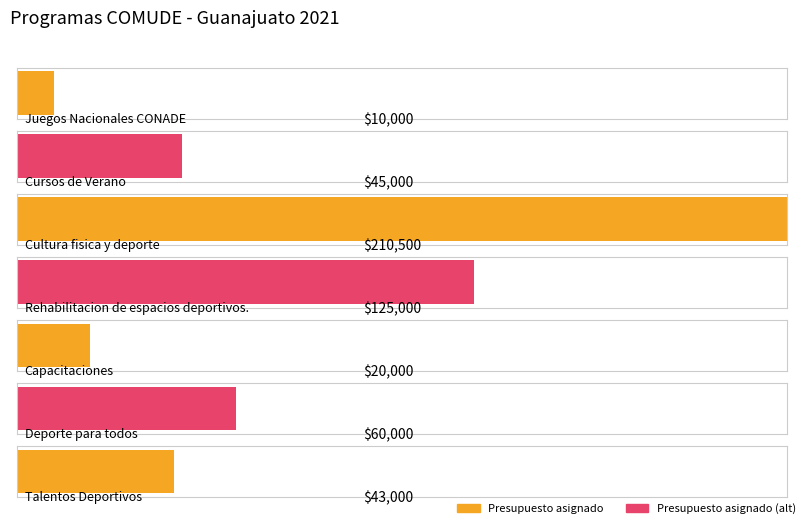

Where is the data nearest to the value 110250?

Rehabilitacion de espacios deportivos.